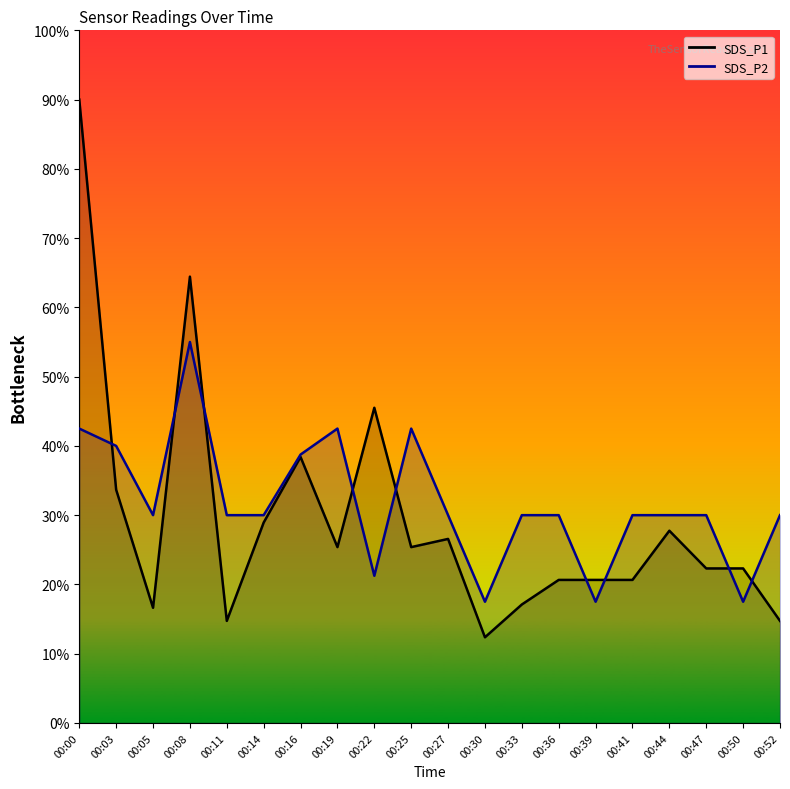

Which series has the largest range (max minus min)?

SDS_P1